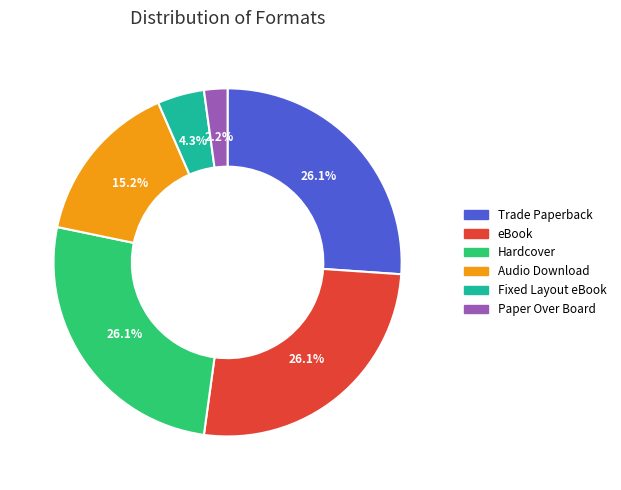

Which category has the smallest portion of the pie?

Paper Over Board